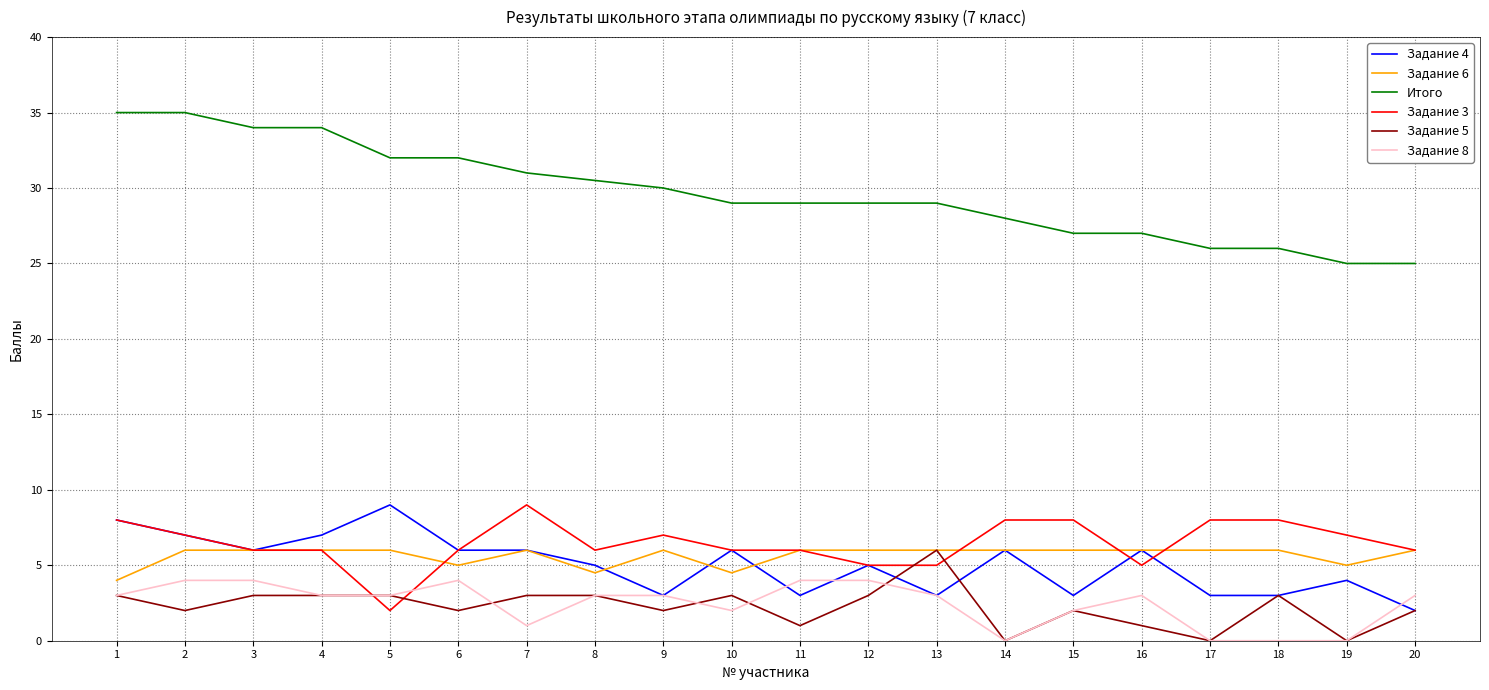

Which series has the largest range (max minus min)?

Итого